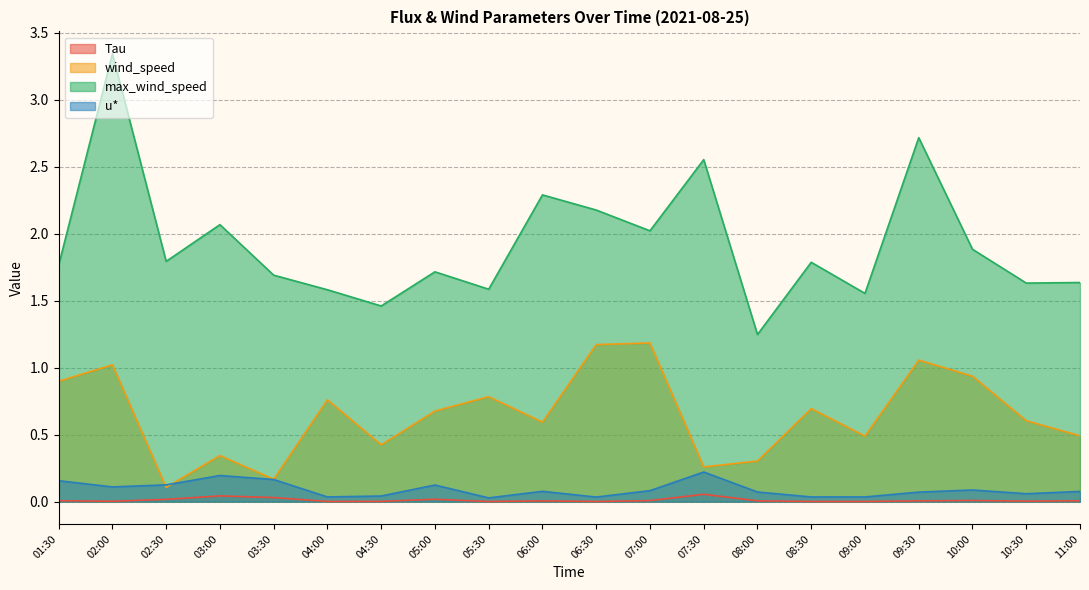

True or false: max_wind_speed and Tau intersect in this chart.

False